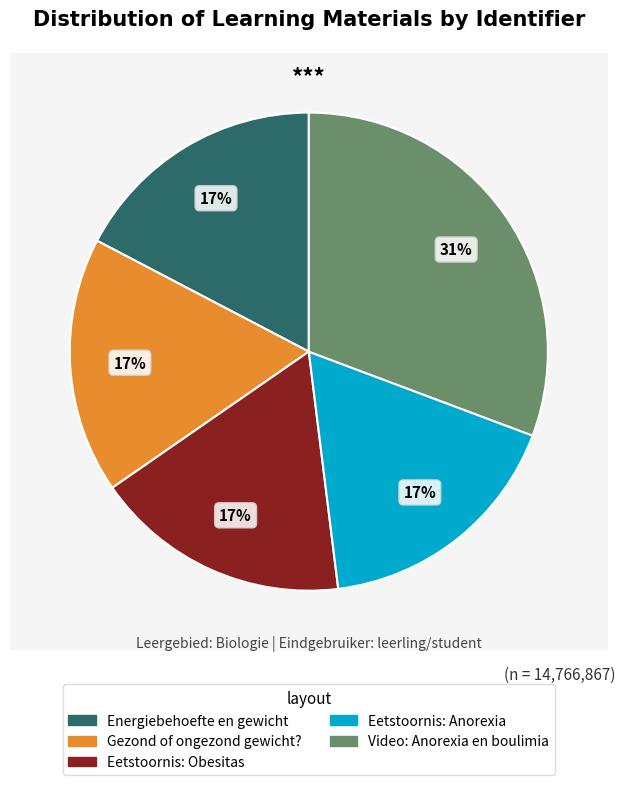

Which slice is the smallest?

Energiebehoefte en gewicht